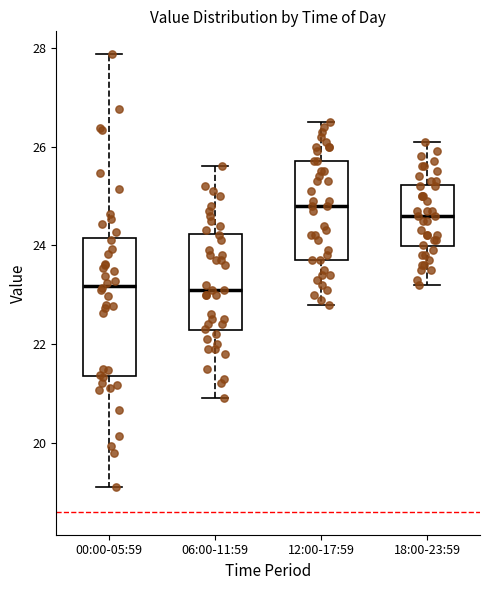

Where does the median line of the box for 06:00-11:59 sit on the y-axis? The values are not printed on the chart, so give them approximately, as read against the axis.

23.2